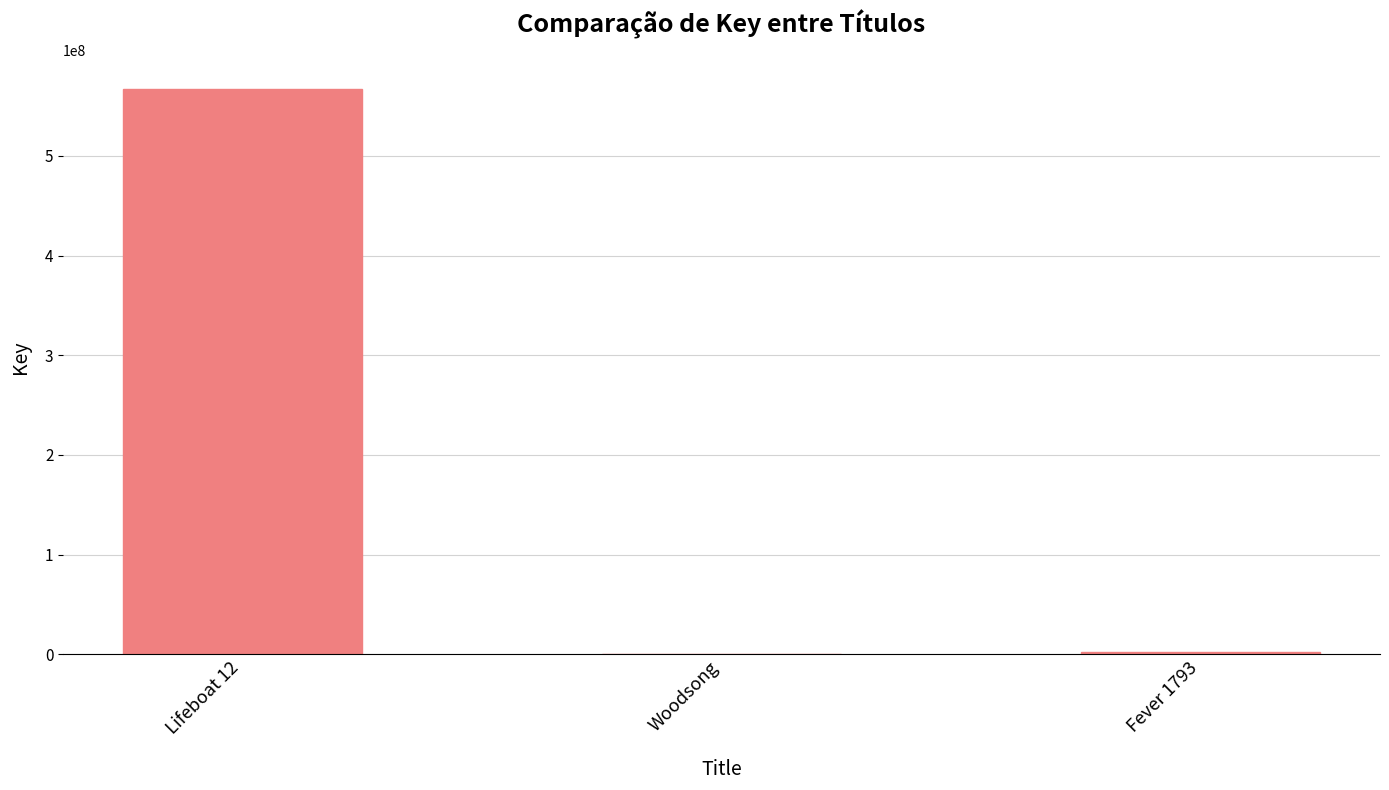

What is the greatest value displayed?

567301969